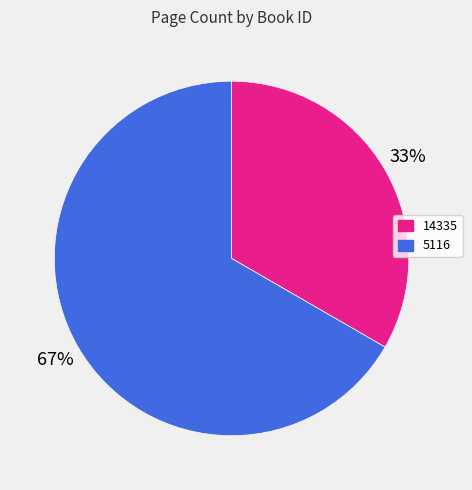

Which category has the biggest portion of the pie?

5116